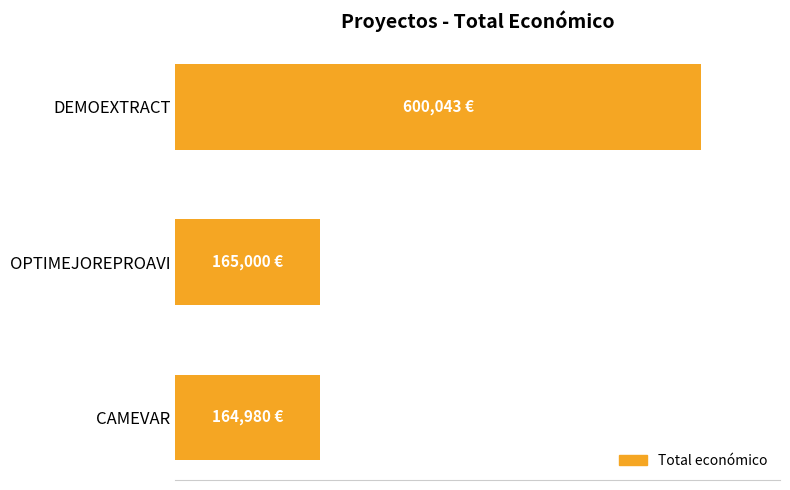

What is the maximum value shown in the chart?

600043